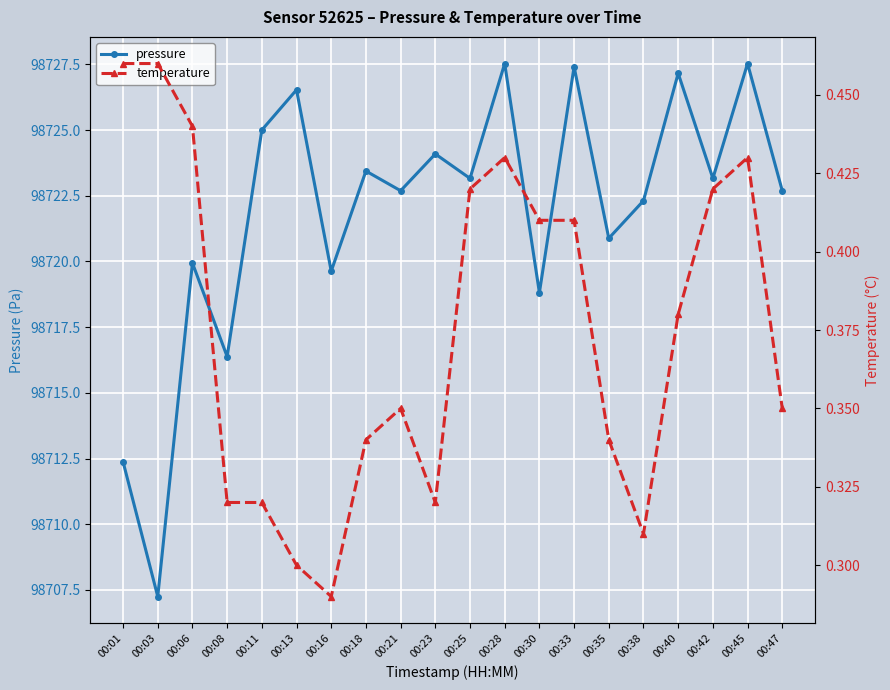

List the labels in order of temperature value, largest first.

00:01, 00:03, 00:06, 00:28, 00:45, 00:25, 00:42, 00:30, 00:33, 00:40, 00:21, 00:47, 00:18, 00:35, 00:08, 00:11, 00:23, 00:38, 00:13, 00:16